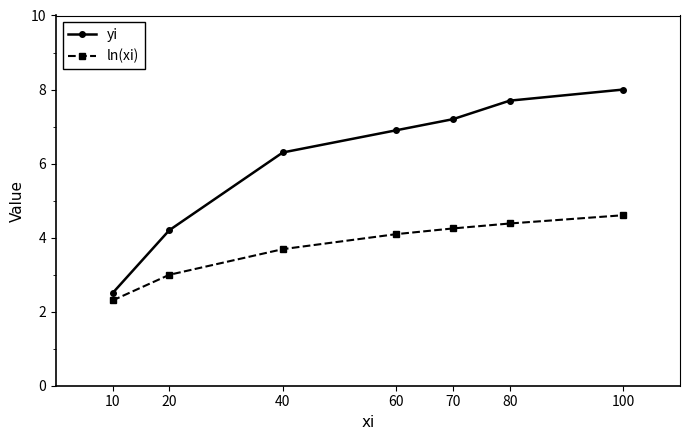

At which label does yi first exceed 6?

40